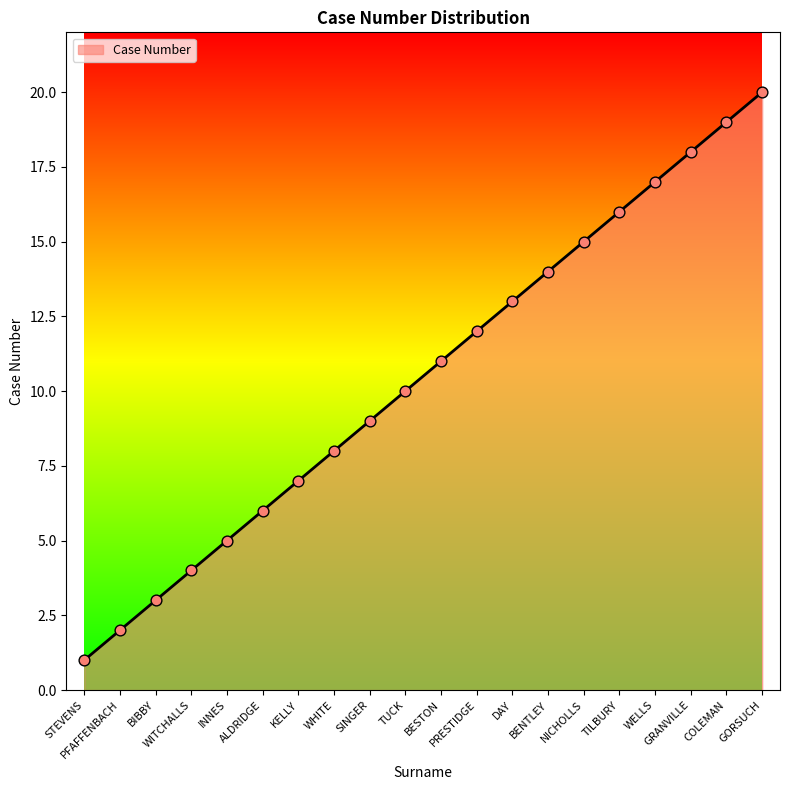

What is the change in value from BIBBY to DAY?

+10